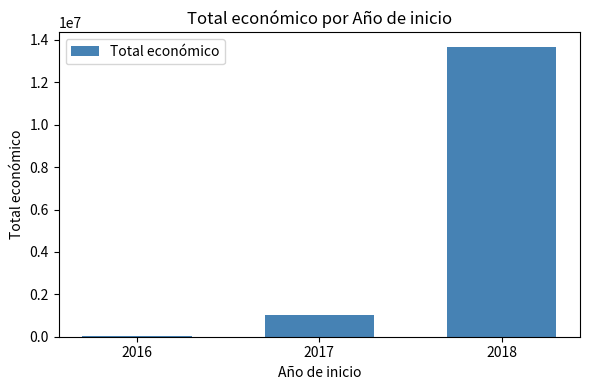

What is the difference between the values at 2017 and 2018?

12661457